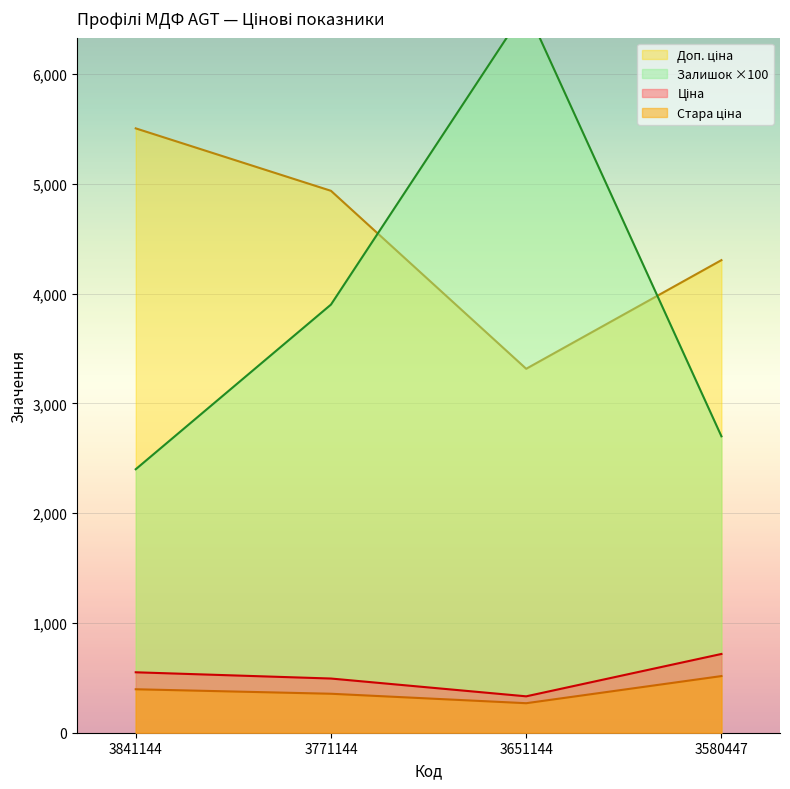

Reading left to right, transcribe all the data shown in this chart.

Ціна: 550.5	493.6	331.5	717.5
Стара ціна: 395.9	355.0	268.9	516.0
Доп. ціна: 5505.1	4936.4	3315.3	4304.8
Залишок: 2400.0	3900.0	6600.0	2700.0